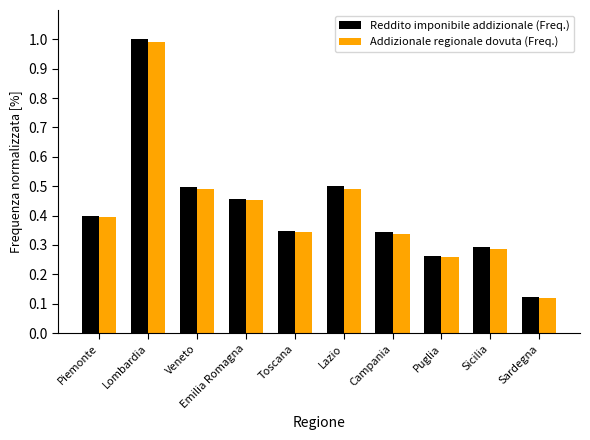

What is the maximum value for Addizionale regionale dovuta (Freq.)?

1.0